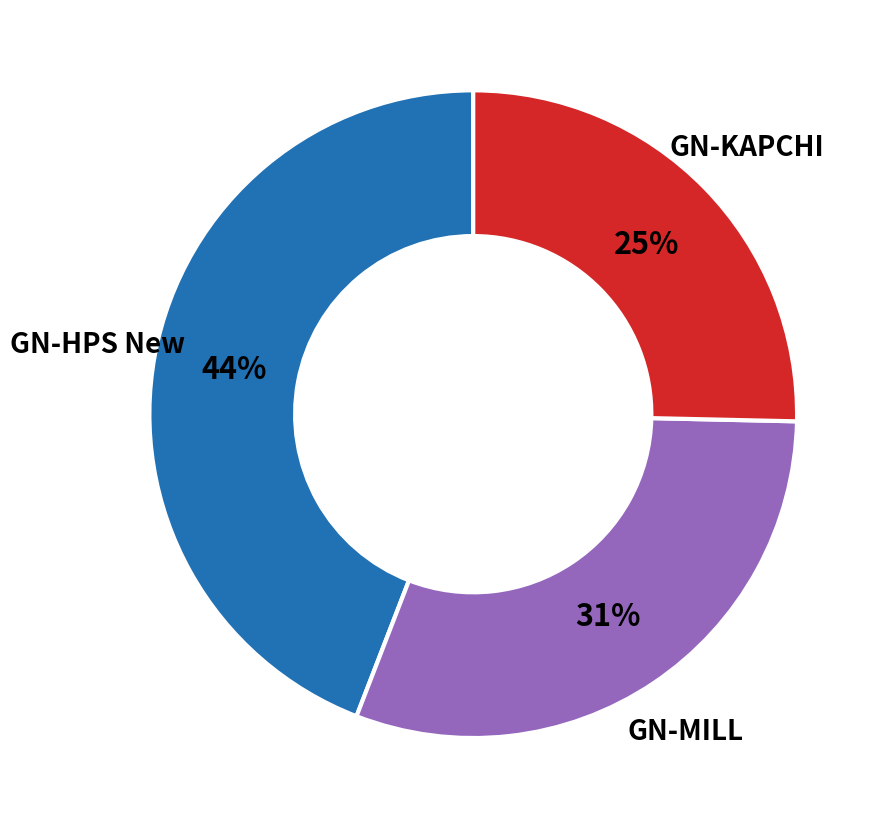

Rank the categories by value from highest to lowest.

GN-HPS New, GN-MILL, GN-KAPCHI